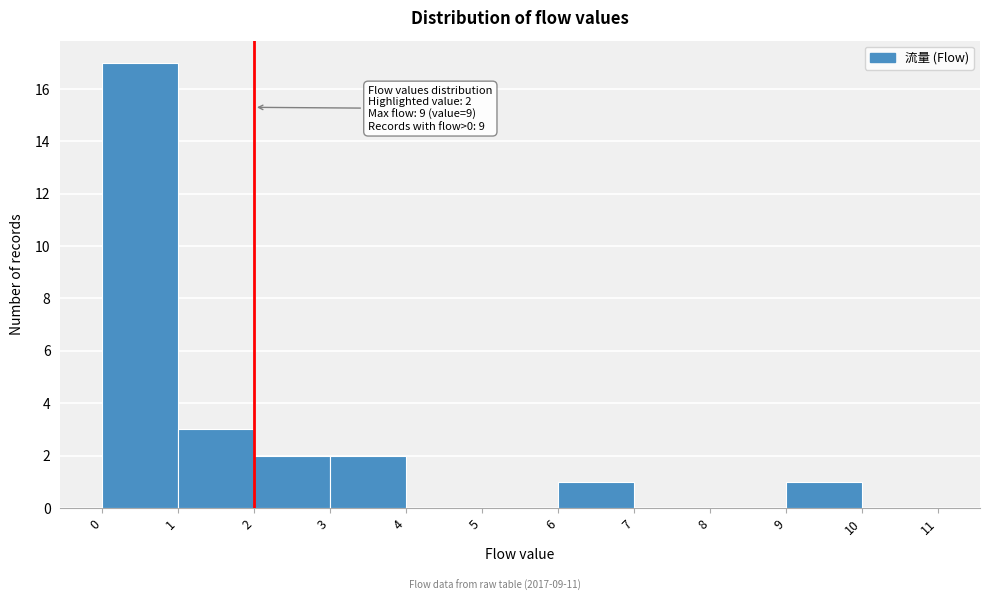

Which range on the x-axis has the tallest bar?

0 to 1